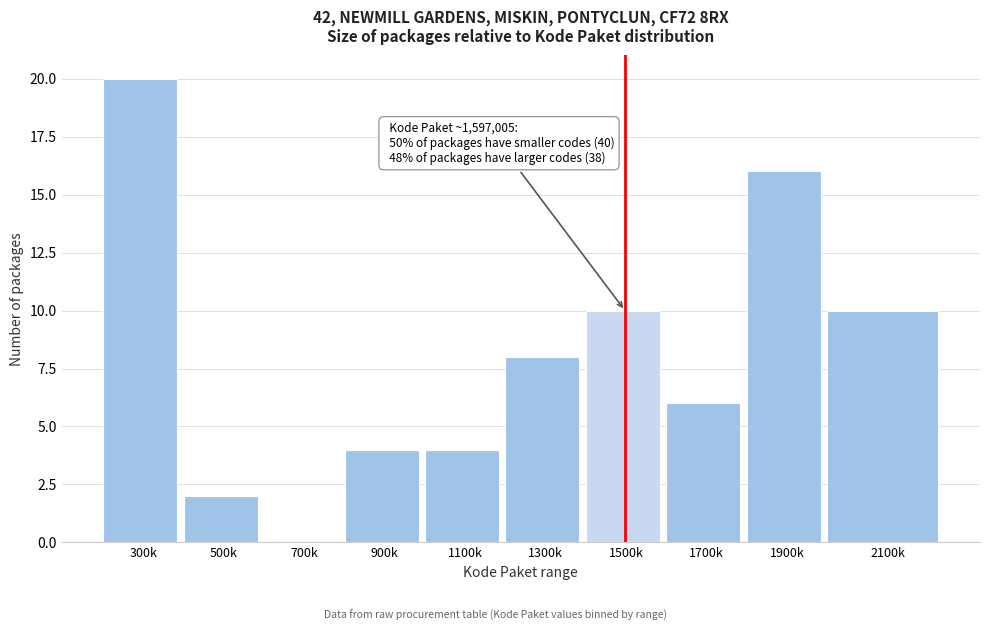

Reading left to right, list all the values displayed in this chart.

300k=20	500k=2	700k=0	900k=4	1100k=4	1300k=8	1500k=10	1700k=6	1900k=16	2100k=10